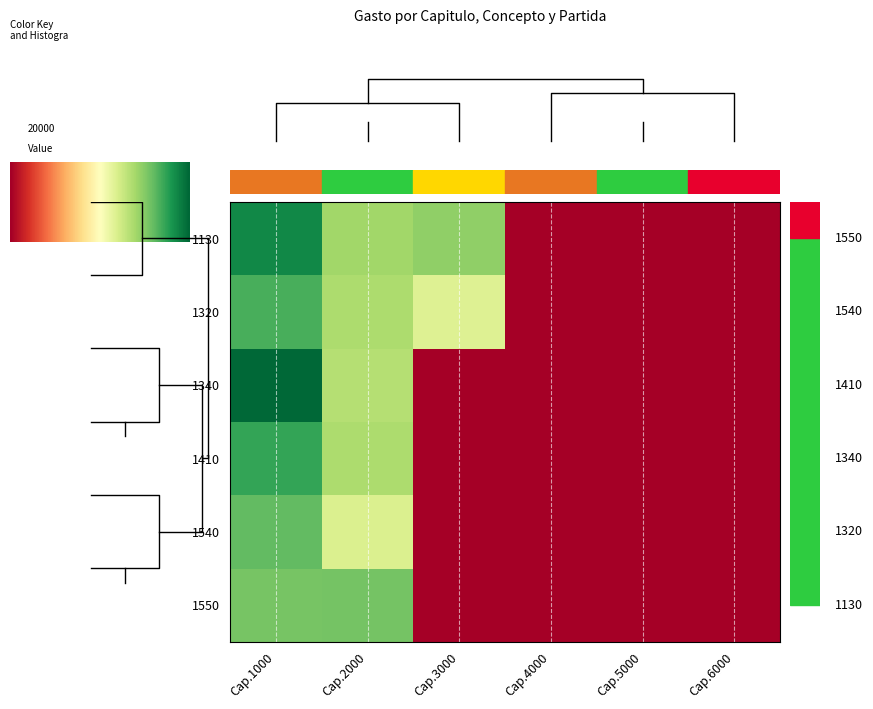

What is the total value across all series at 2?

15987404.0